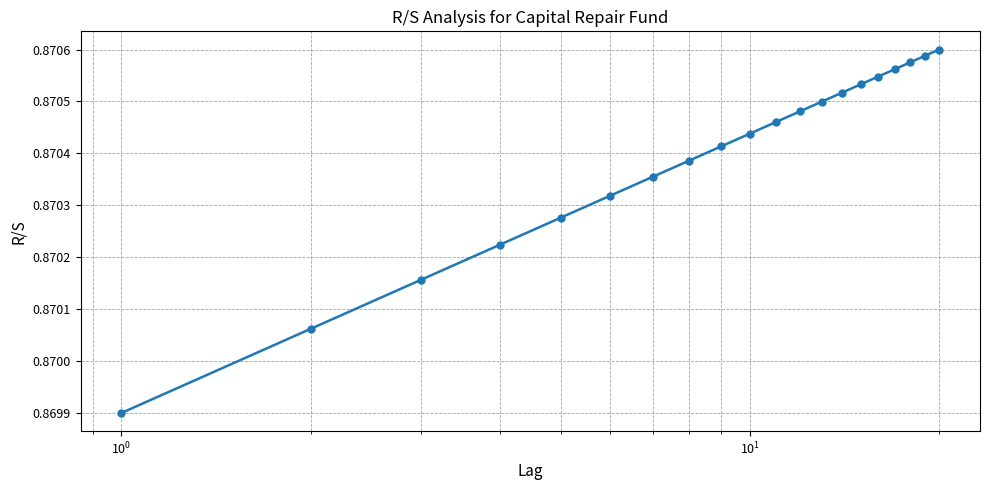

Count the values in the range 0 to 1.

20